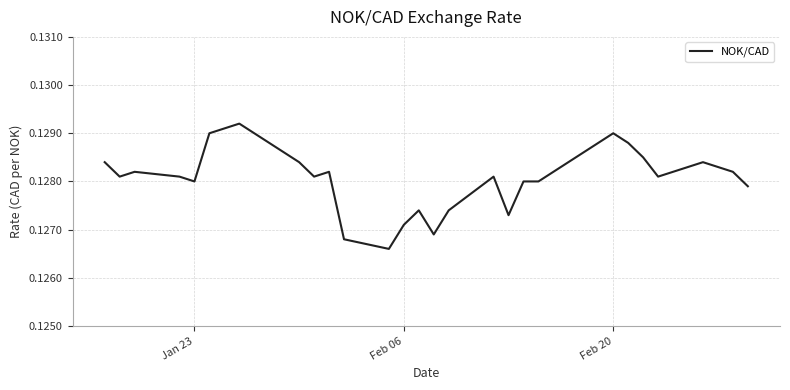

How many lines are shown in the chart?

1